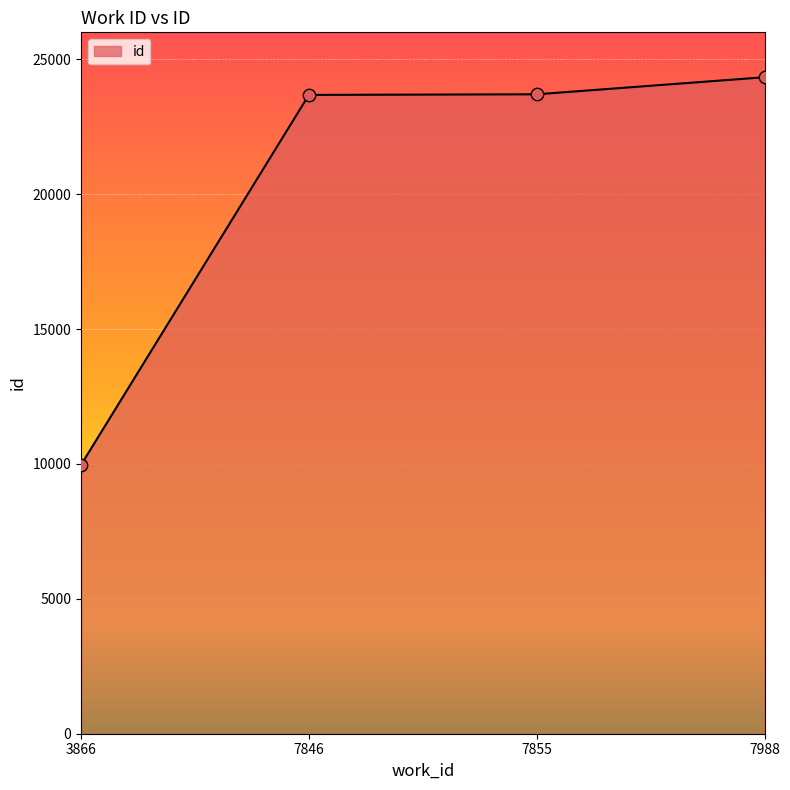

What is the change in value from 7846 to 7855?

+22